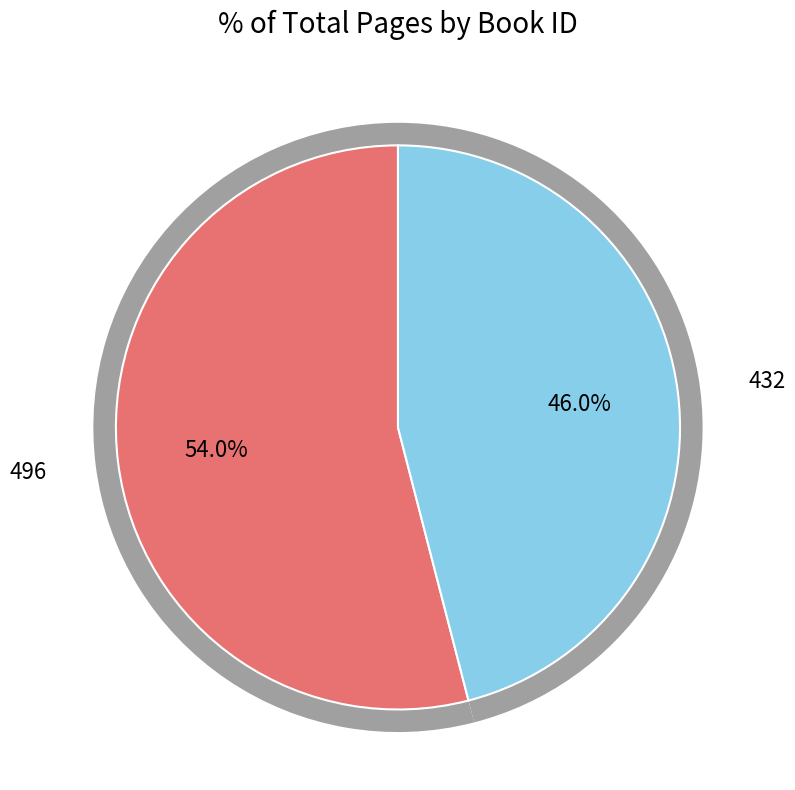

To the nearest percent, what portion does 432 represent?

46%